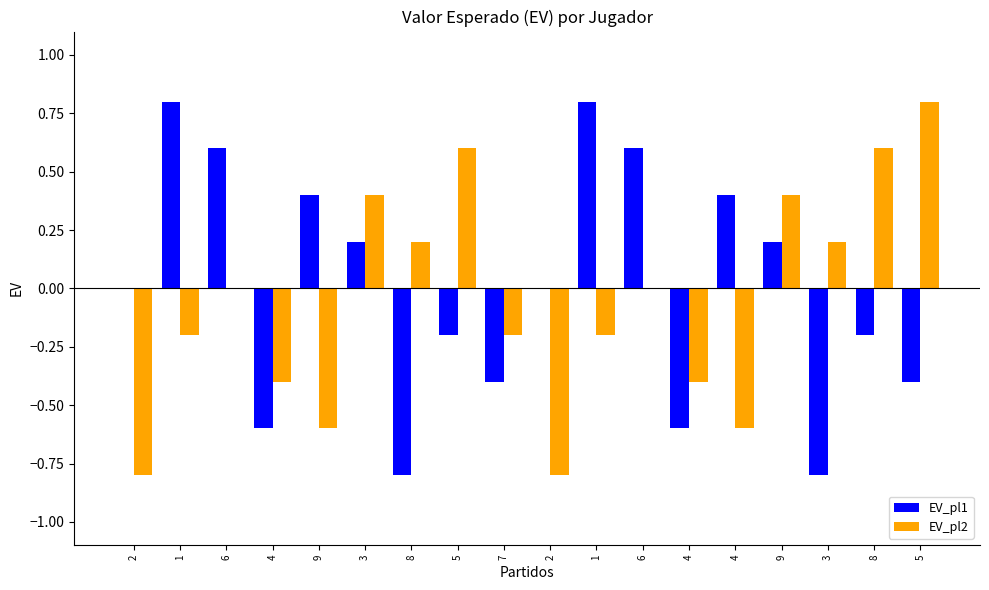

What are all the series names shown in the legend?

EV_pl1, EV_pl2